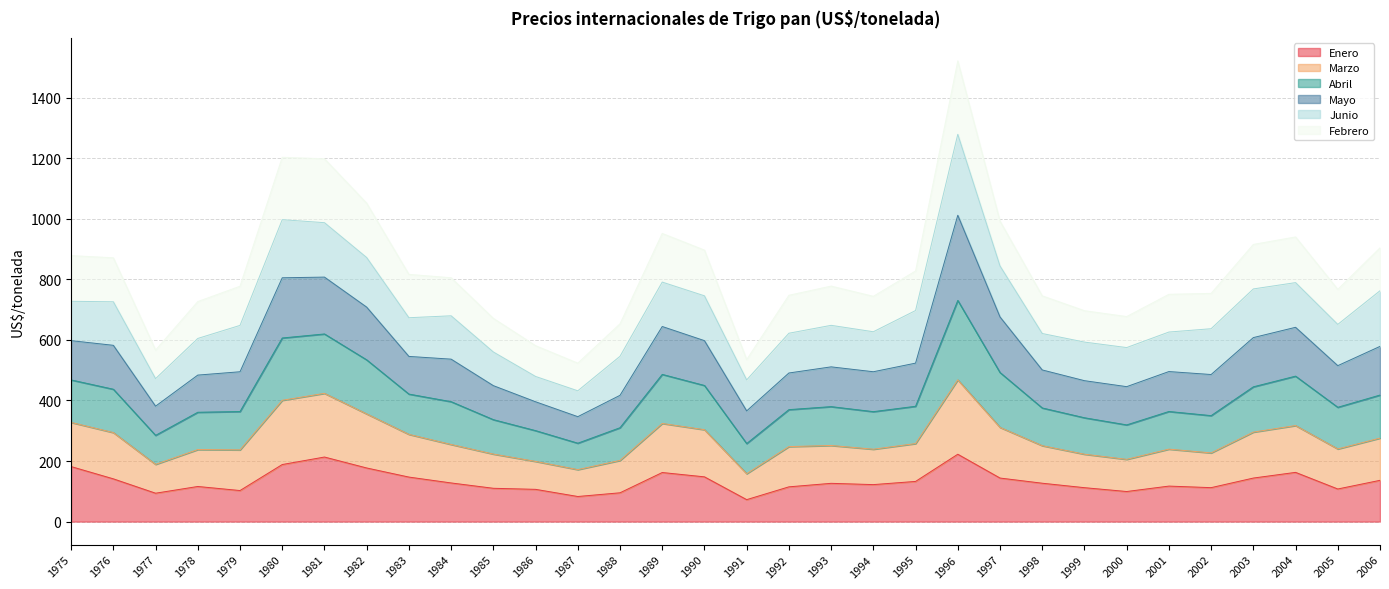

At which category is the sum across all series the highest?

1996